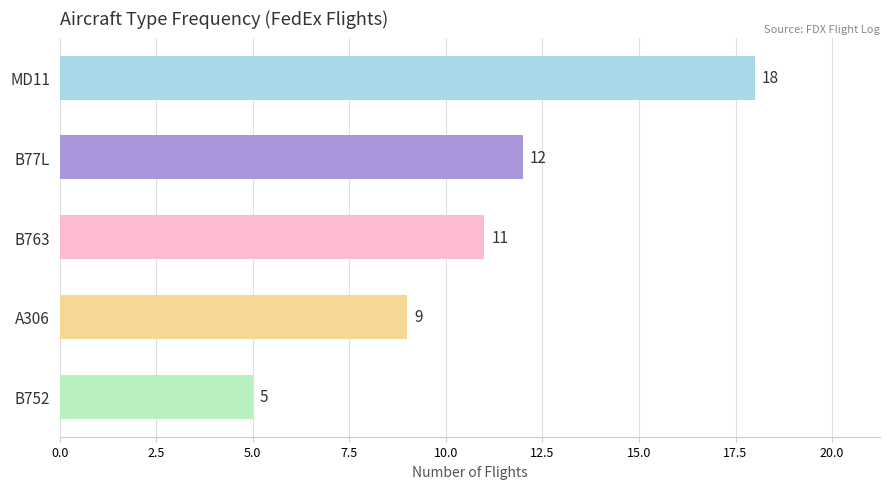

What position from the top is A306?

4